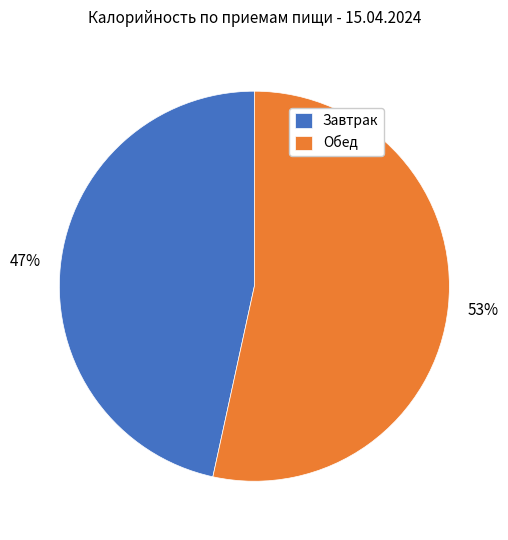

To the nearest percent, what percentage of the pie is Завтрак?

47%